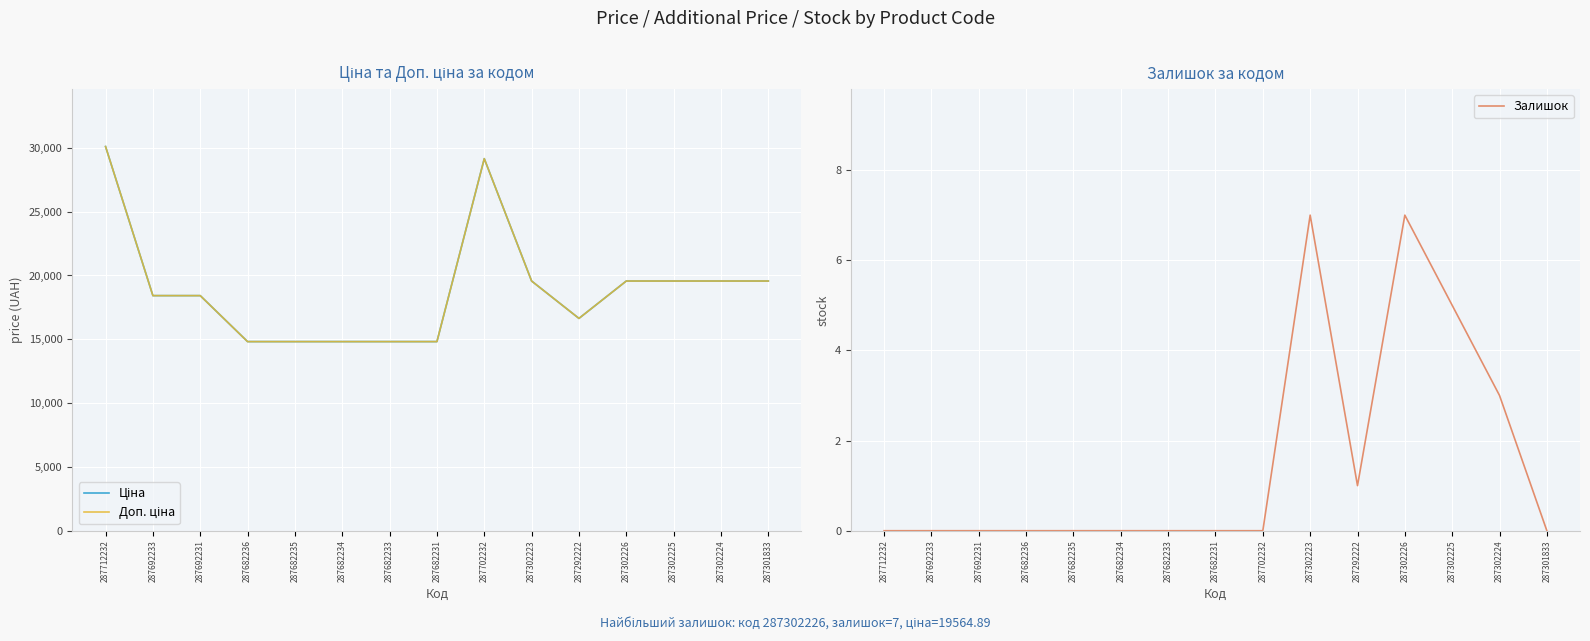

At which category does Доп. ціна reach its first local peak?

287702232